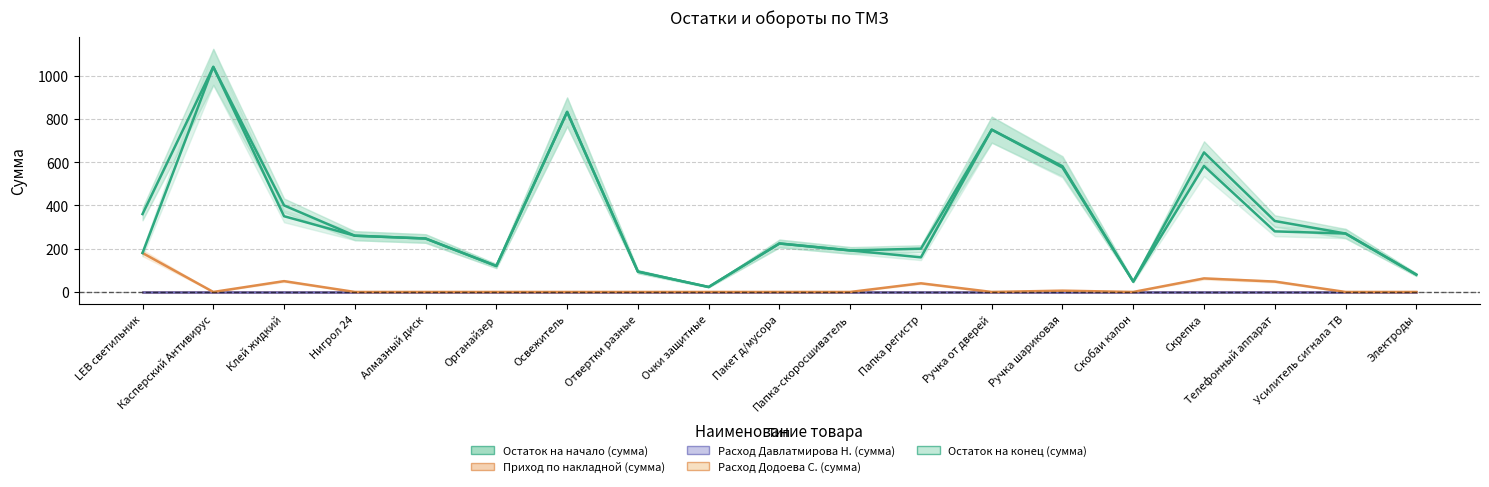

At how many categories does at least one series exceed 879?

1